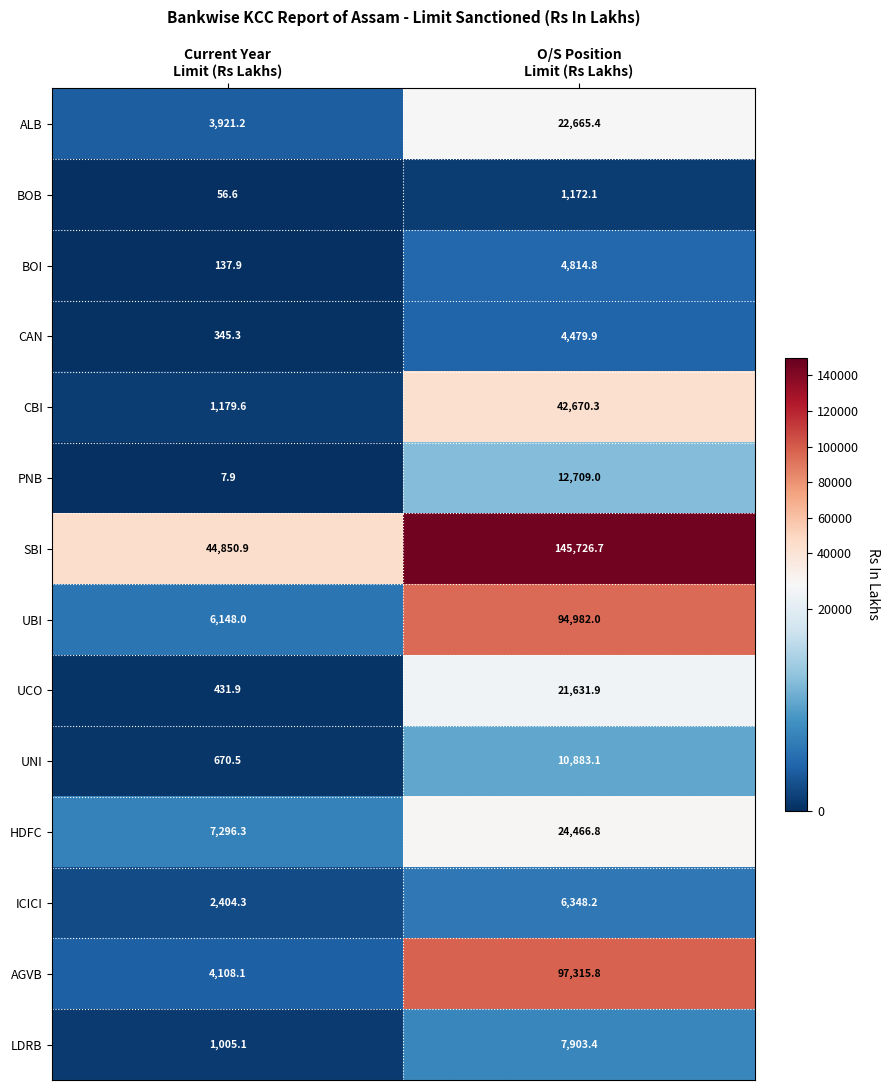

Rank the series by their maximum value, from lowest to highest.

BOB, CAN, BOI, ICICI, LDRB, UNI, PNB, UCO, ALB, HDFC, CBI, UBI, AGVB, SBI